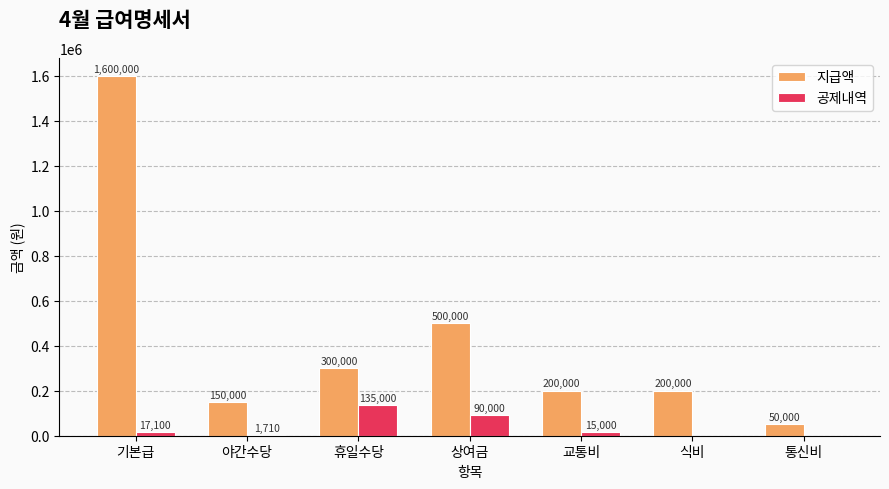

Which series has the largest total across all categories?

지급액